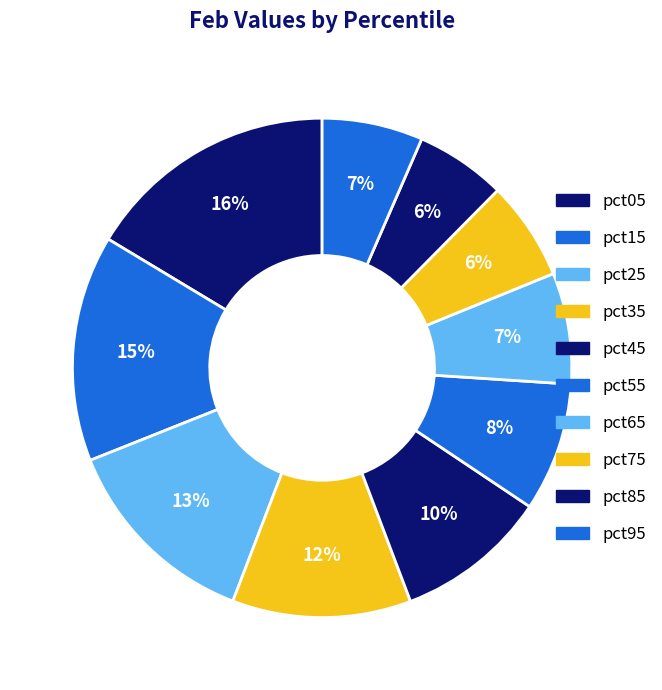

How many segments does this pie chart have?

10